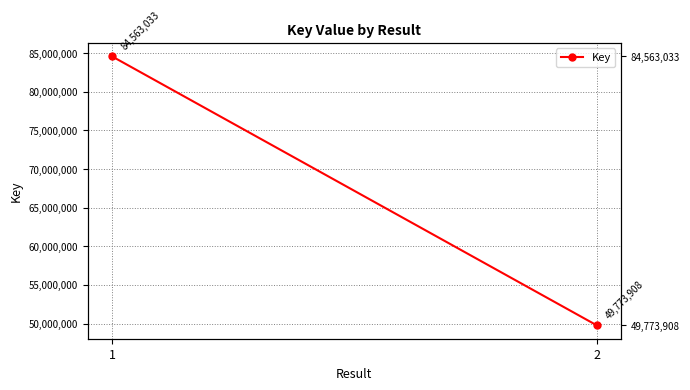

What value does the data have at 1?

84563033